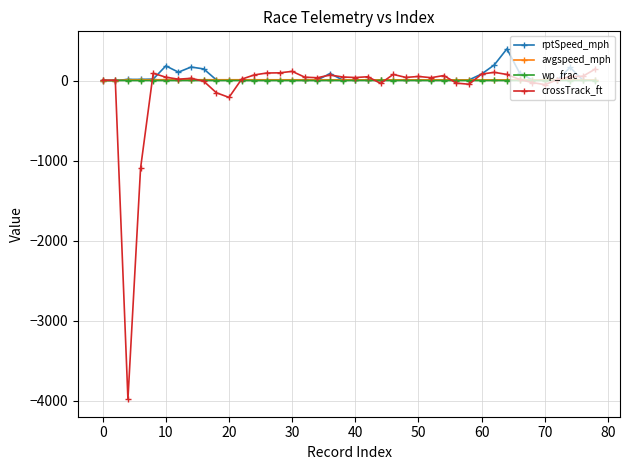

Which series has the largest range (max minus min)?

crossTrack_ft